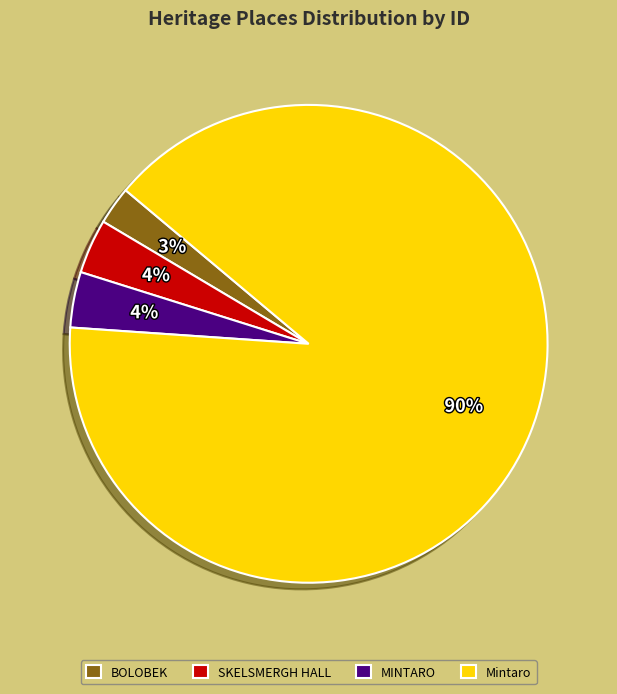

To the nearest percent, what portion does BOLOBEK represent?

3%